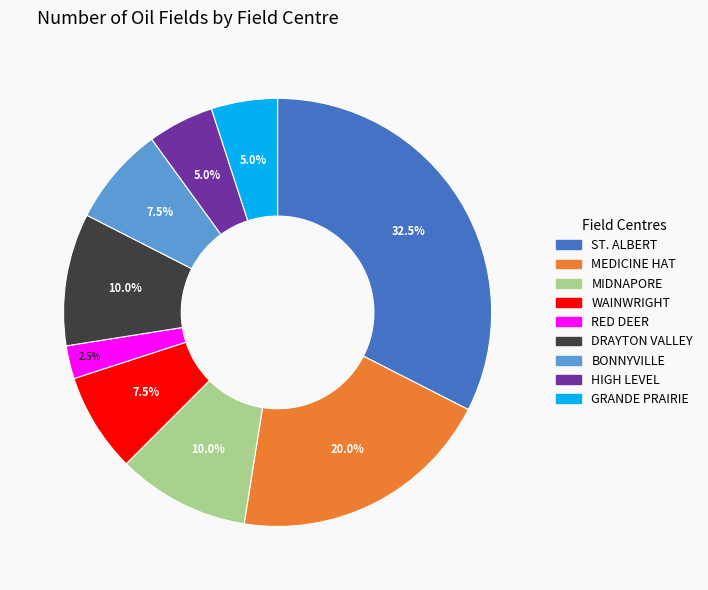

Does any single category account for the majority?

No